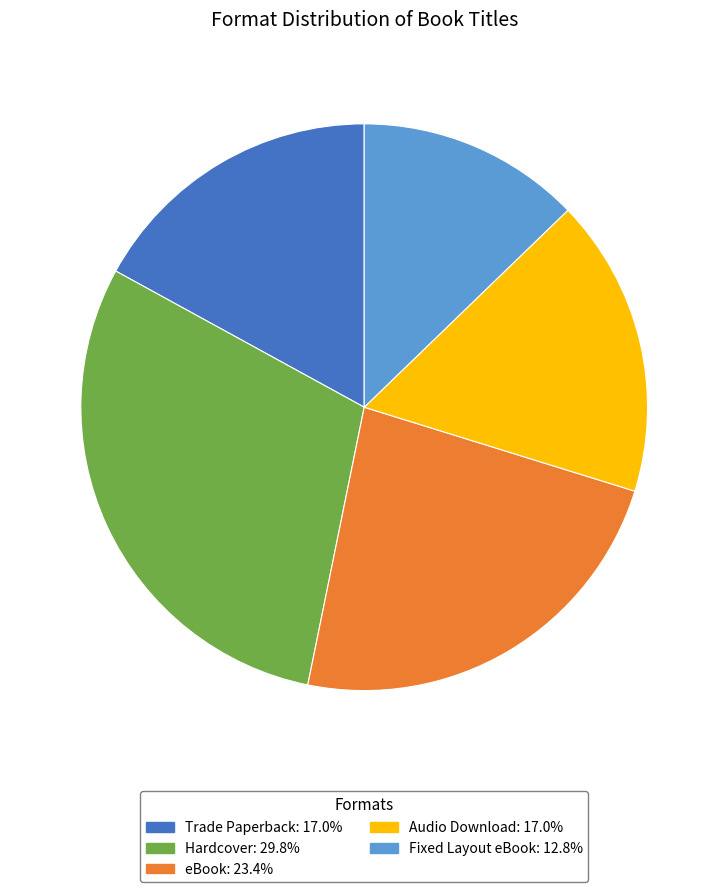

Is there a majority slice in this chart?

No